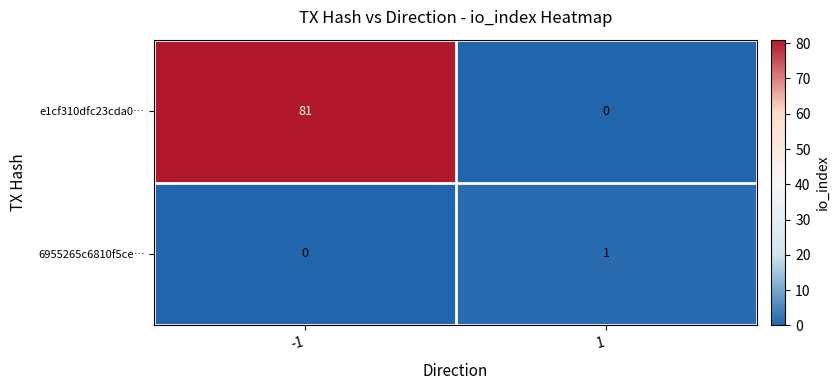

The e1cf310dfc23cda0… series shows 48 at 1. True or false?

False